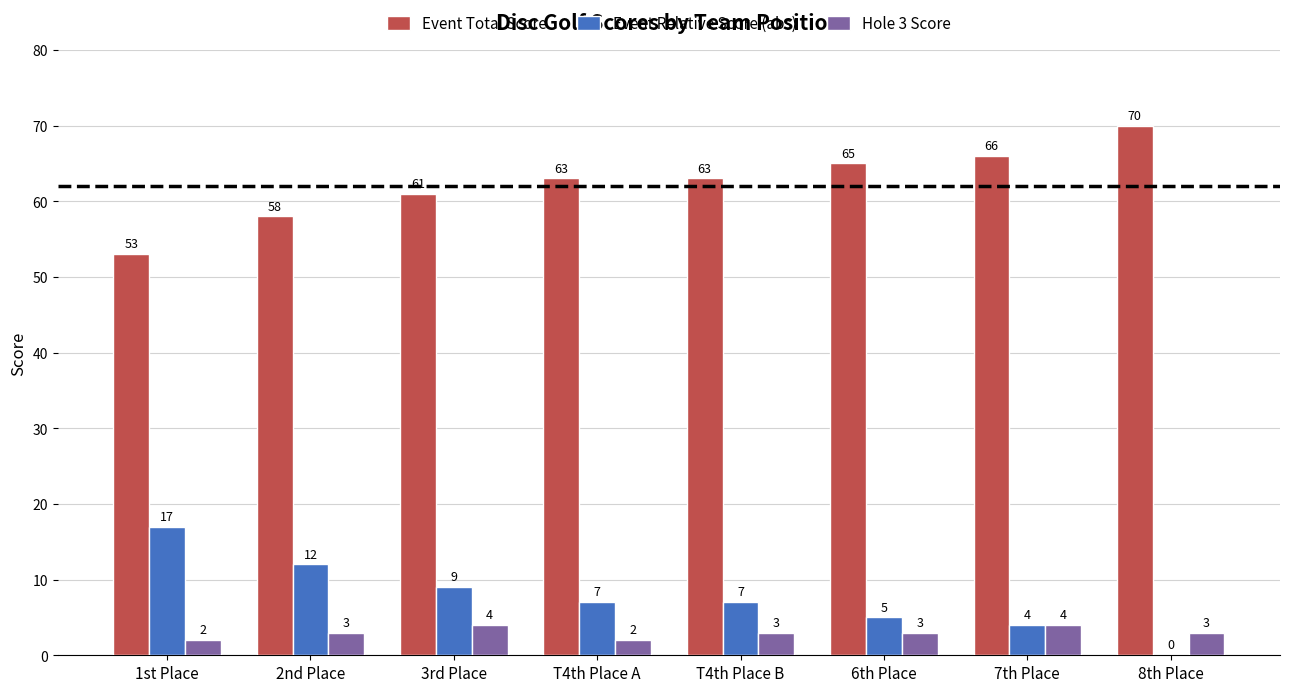

Which label corresponds to the largest value in the chart?

8th Place